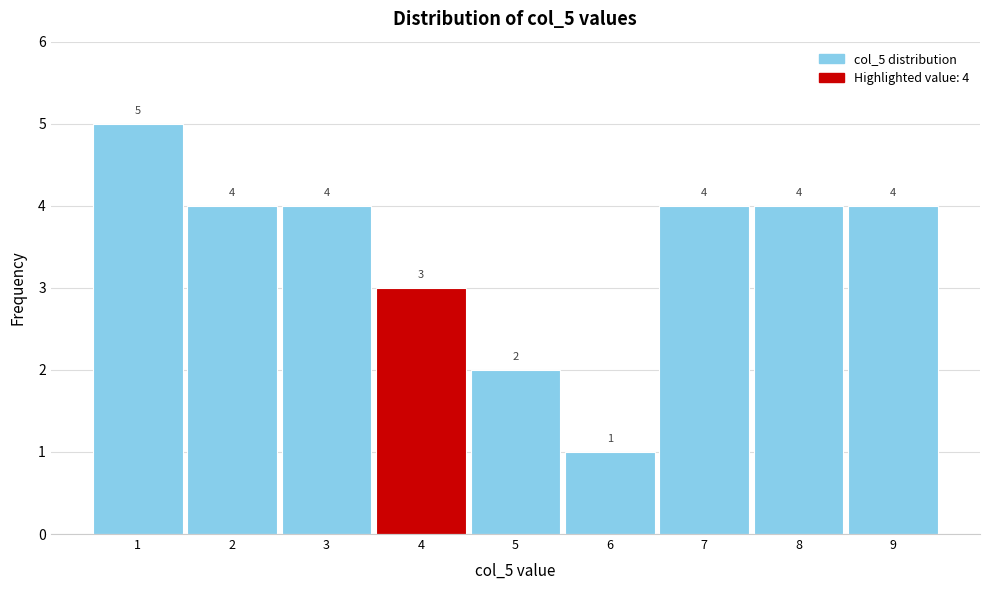

Which range on the x-axis has the tallest bar?

0.5 to 1.5